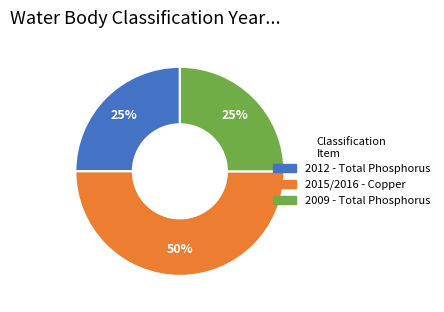

To the nearest percent, what is the difference between the largest and smallest slice percentages?

25%